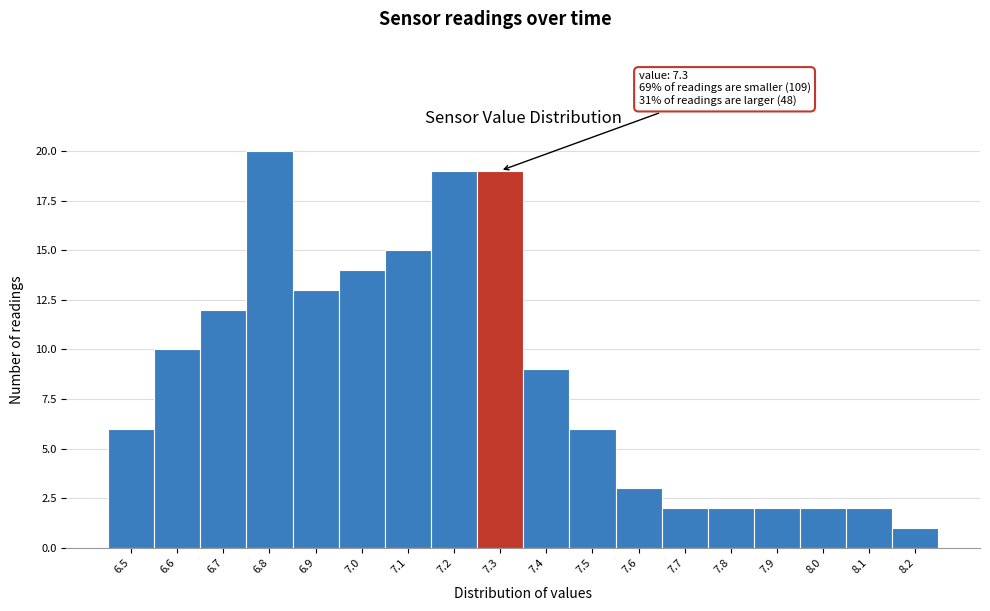

Reading left to right, list all the values displayed in this chart.

6	10	12	20	13	14	15	19	19	9	6	3	2	2	2	2	2	1